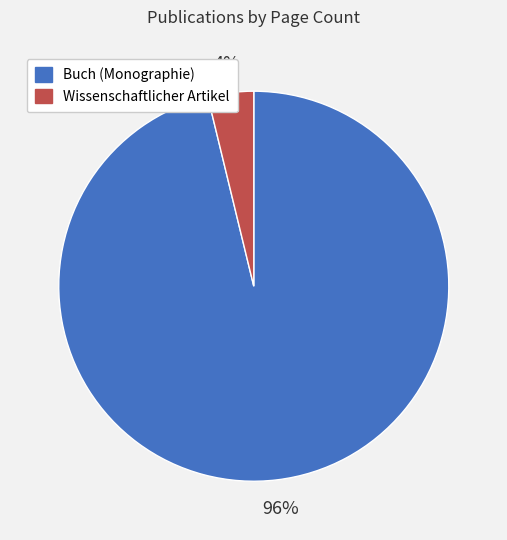

Which slice is the largest?

Buch (Monographie)